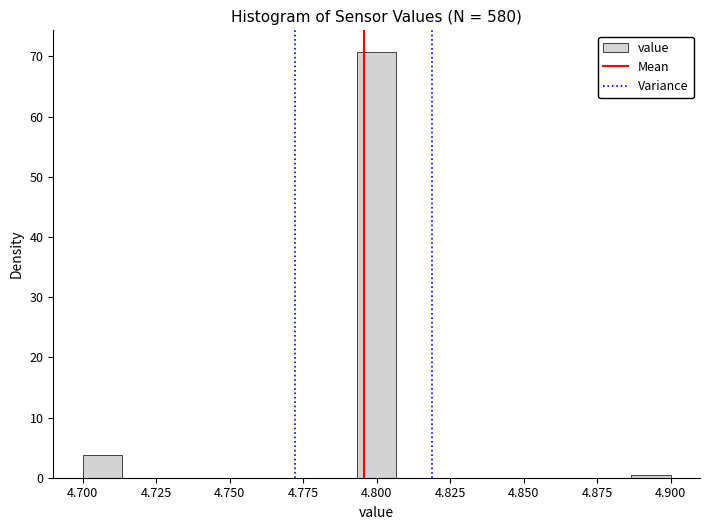

Around what value on the x-axis is the tallest bar? Give the approximate position of its centre, as read against the axis.

4.800